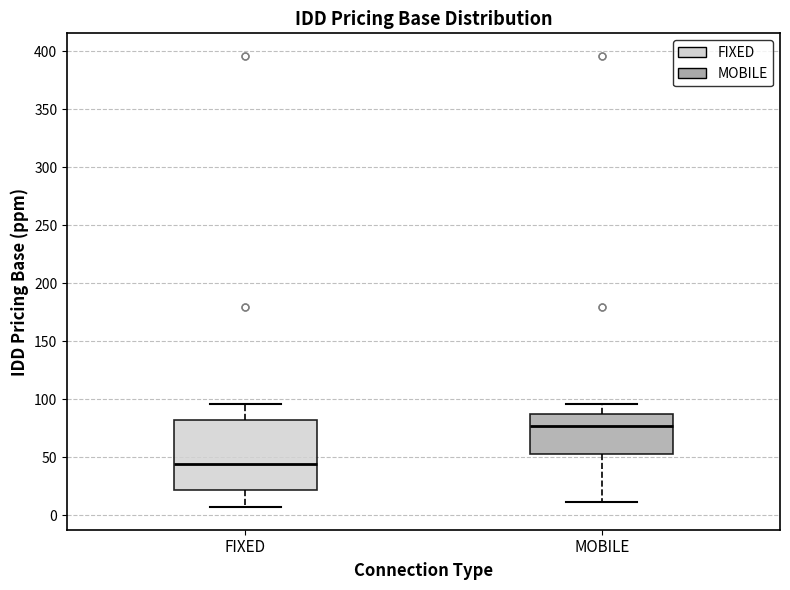

Reading left to right, transcribe this box plot: for each box, give where its median line is, the range the box spans, and where its two whiskers end, as read against the y-axis. The values are not printed on the chart, so give them approximately, as read against the axis.

FIXED: median 45, box 20 to 80, whiskers 5 to 95
MOBILE: median 75, box 55 to 85, whiskers 10 to 95